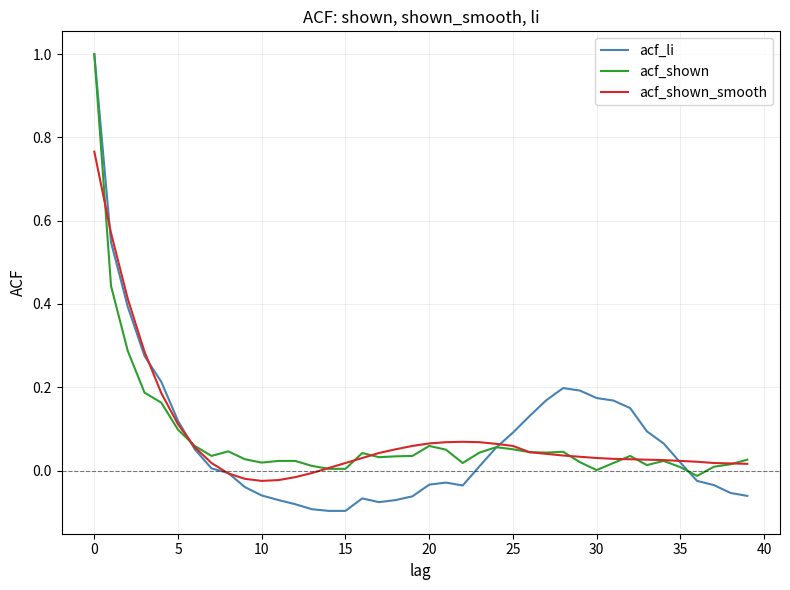

What is the greatest value displayed?

1.0